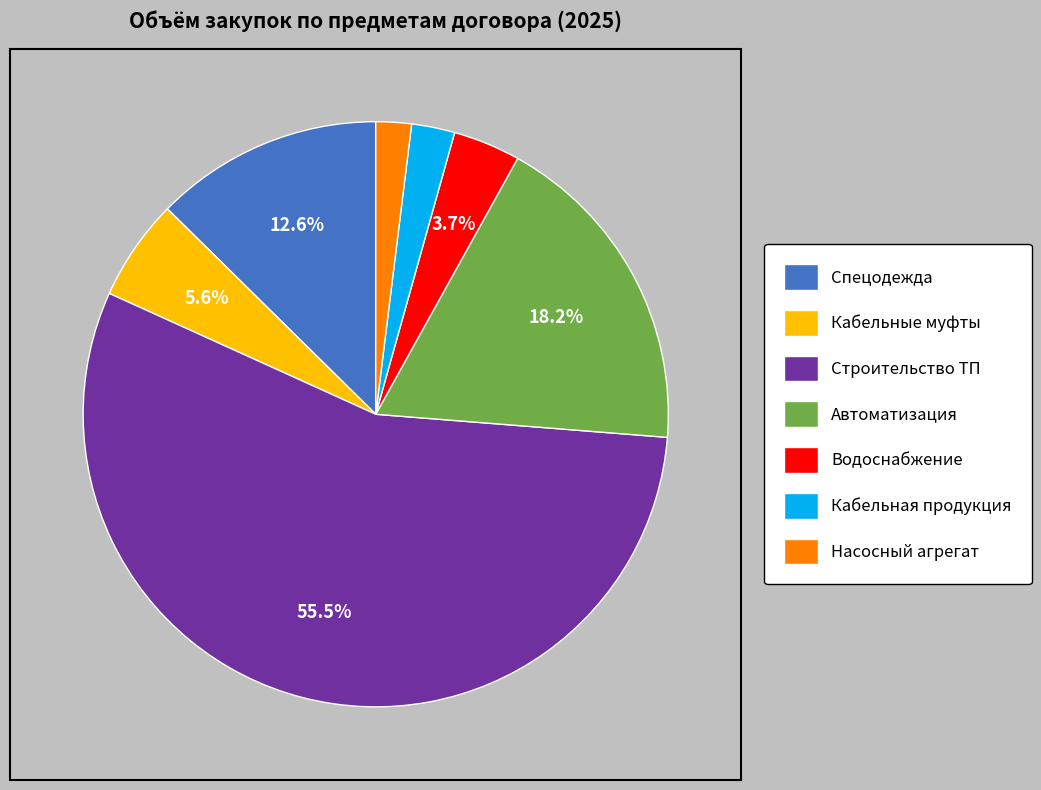

Which slice is the largest?

Строительство ТП